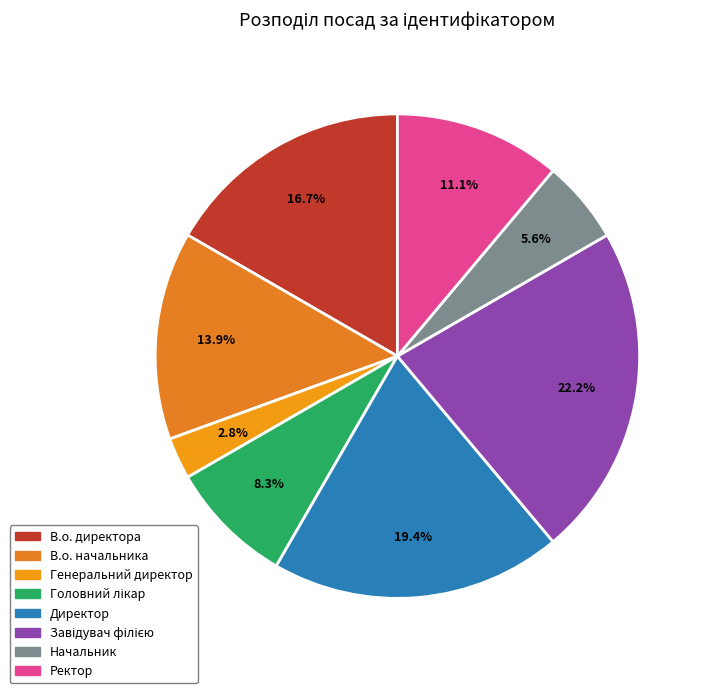

Is it true that В.о. начальника is 24% of the pie?

False